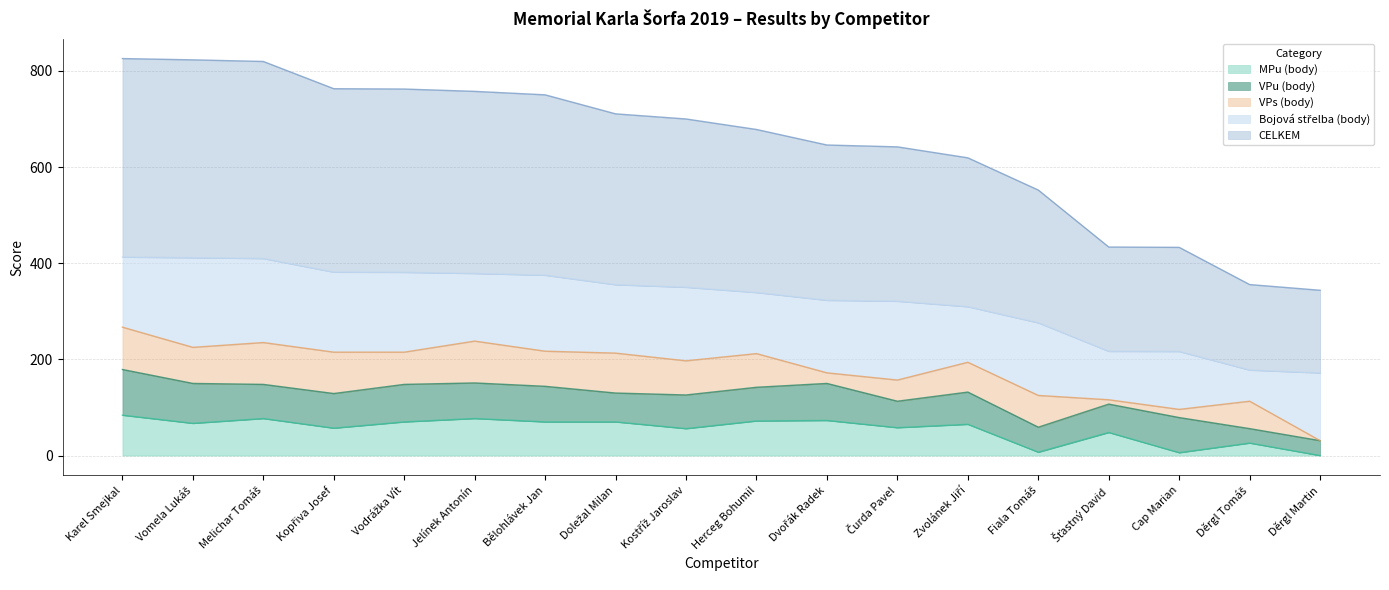

True or false: VPs (body) and VPu (body) cross at least once.

True